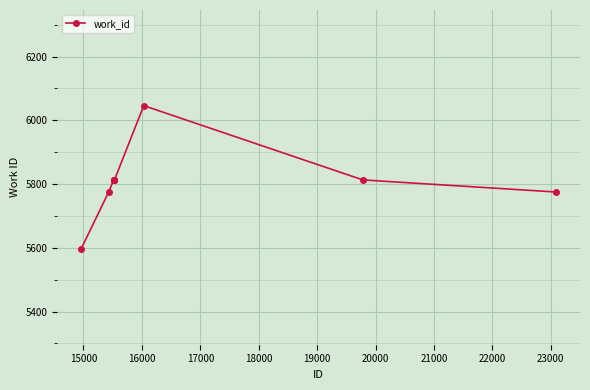

Reading right to left, list all the values displayed in this chart.

5775	5813	6046	5813	5813	5813	5813	5813	5775	5596